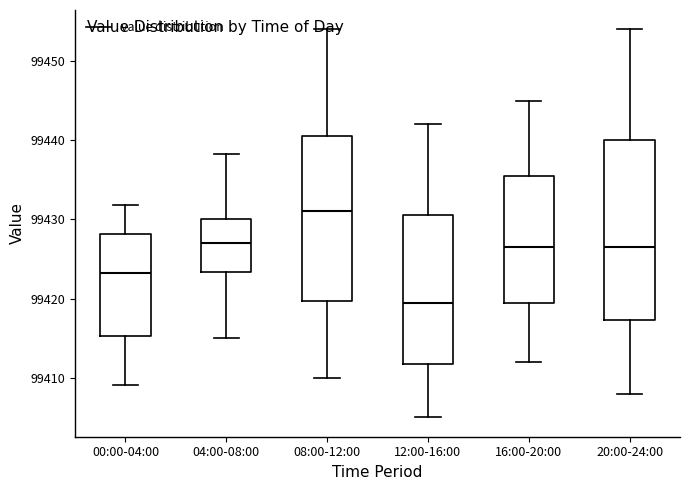

Which box's median line is the highest?

08:00-12:00